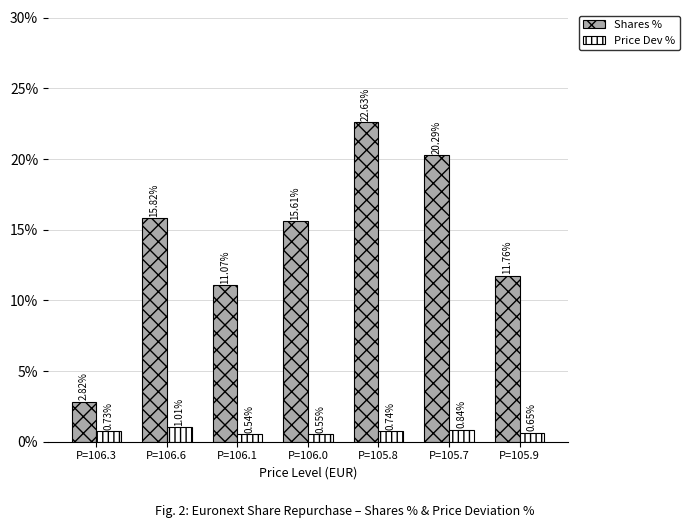

How many categories are shown in the chart?

7